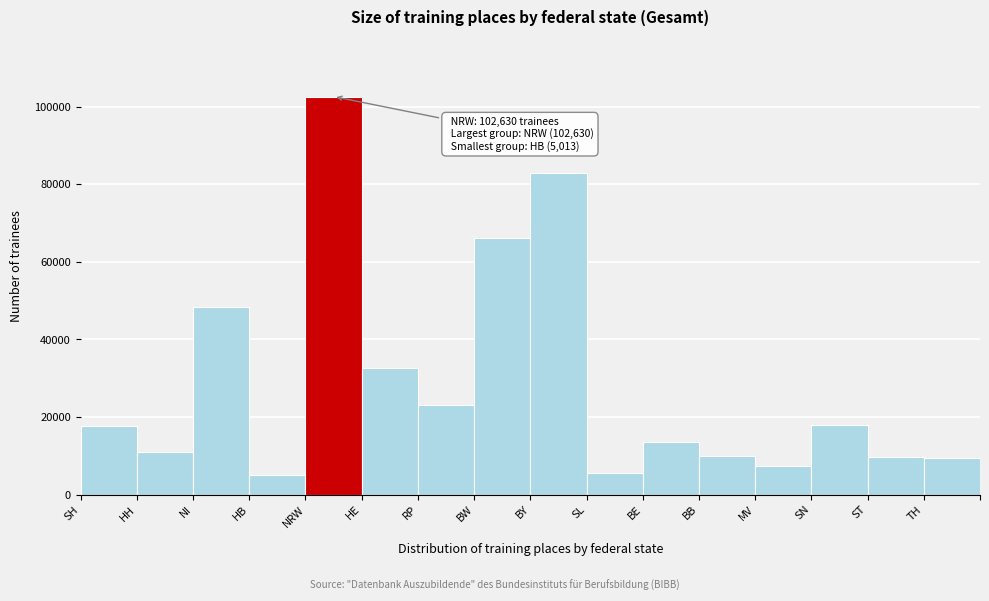

Which label corresponds to the largest value in the chart?

NRW